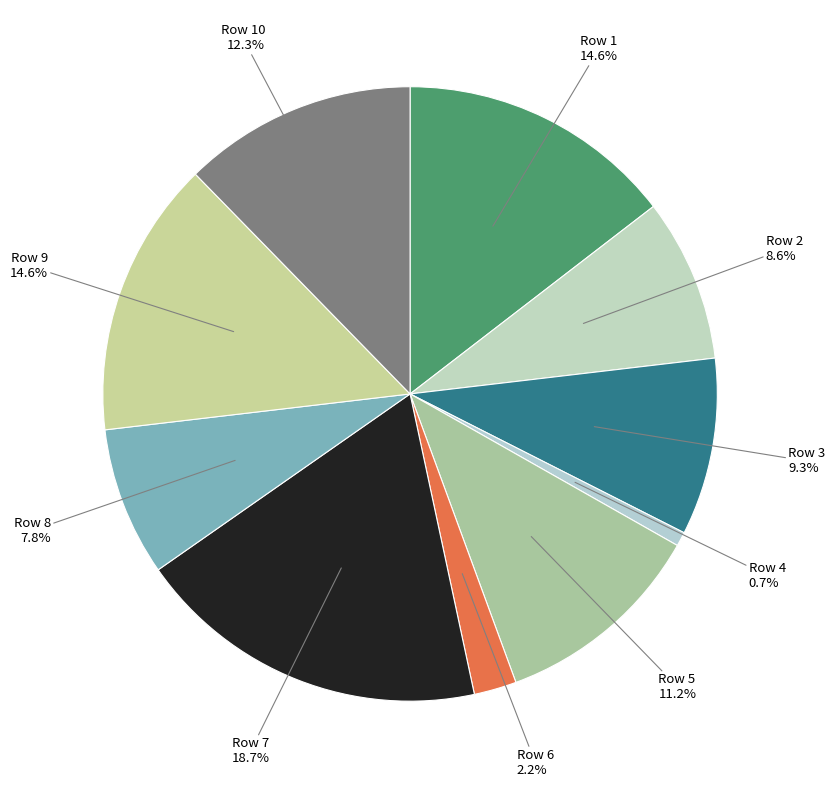

What percentage do Row 2 and Row 4 together represent?

9.3%